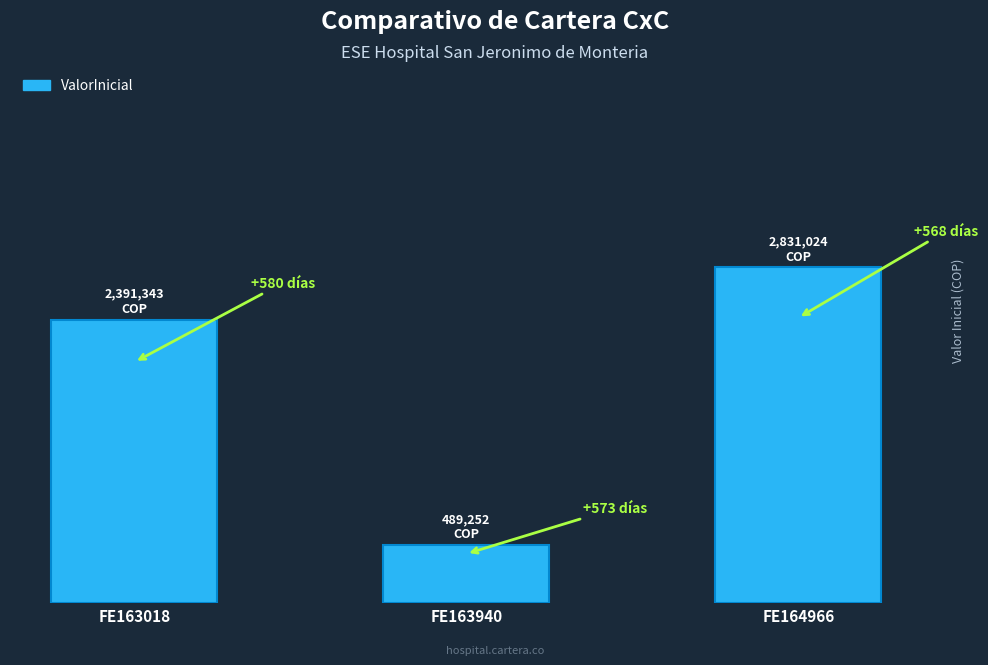

List the labels in order of value, largest first.

FE164966, FE163018, FE163940